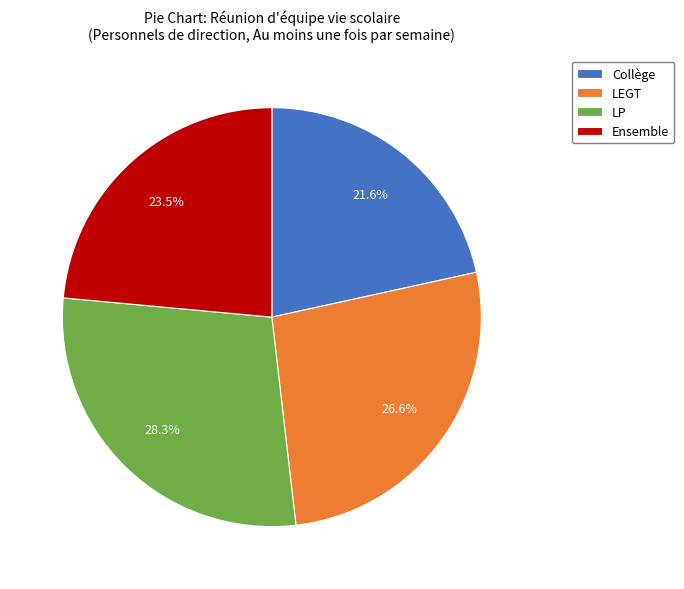

What percentage is the LP slice, to the nearest percent?

28%